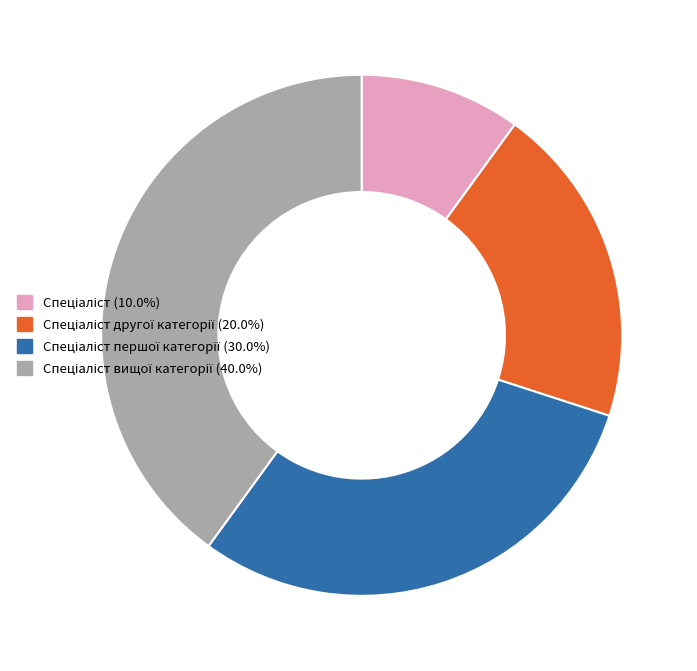

How many segments does this pie chart have?

4